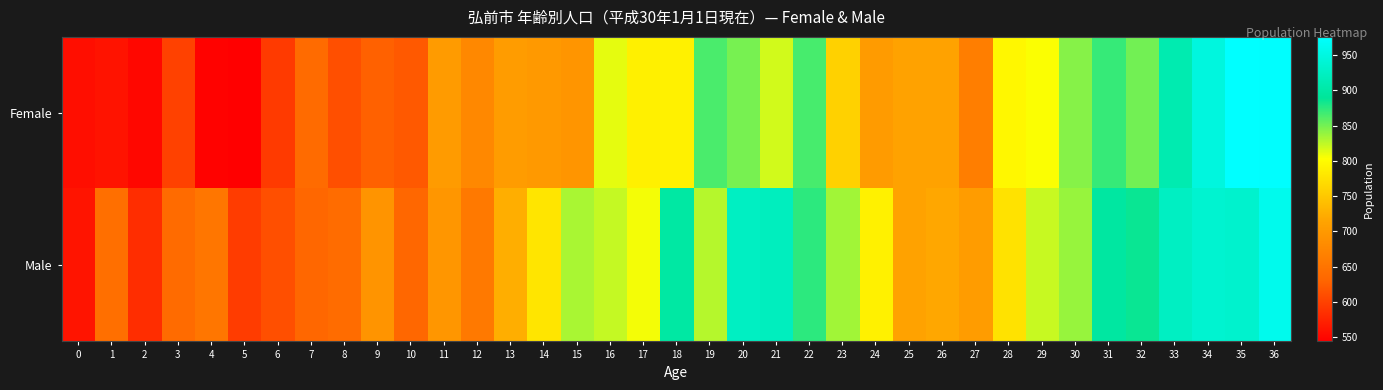

Reading left to right, extract all data points from this chart.

Female: 0=557	1=561	2=551	3=600	4=547	5=544	6=594	7=638	8=612	9=627	10=620	11=703	12=678	13=705	14=700	15=695	16=812	17=789	18=790	19=864	20=849	21=819	22=865	23=759	24=703	25=712	26=712	27=663	28=796	29=804	30=844	31=871	32=851	33=909	34=948	35=976	36=975
Male: 0=562	1=643	2=583	3=638	4=652	5=596	6=612	7=633	8=639	9=693	10=633	11=696	12=657	13=725	14=778	15=832	16=823	17=807	18=898	19=828	20=924	21=921	22=874	23=835	24=790	25=712	26=718	27=704	28=776	29=822	30=838	31=896	32=886	33=924	34=936	35=933	36=960